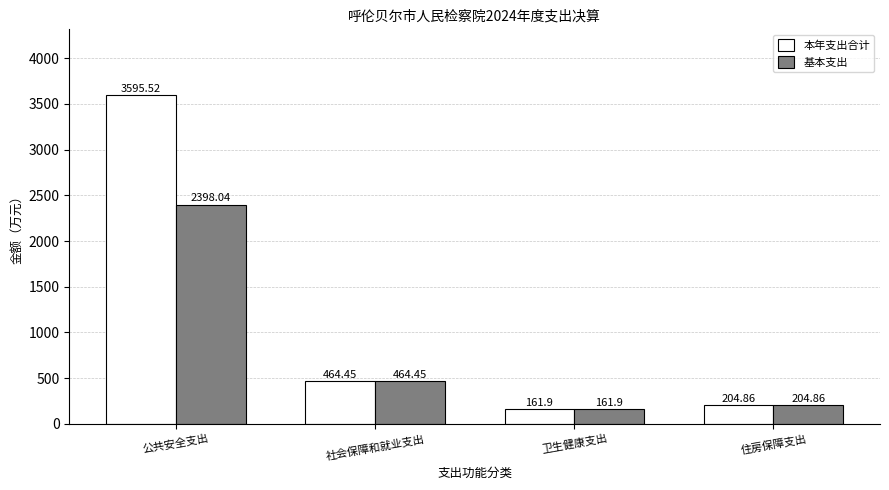

What is the difference between the highest and lowest values at 公共安全支出?

1197.5